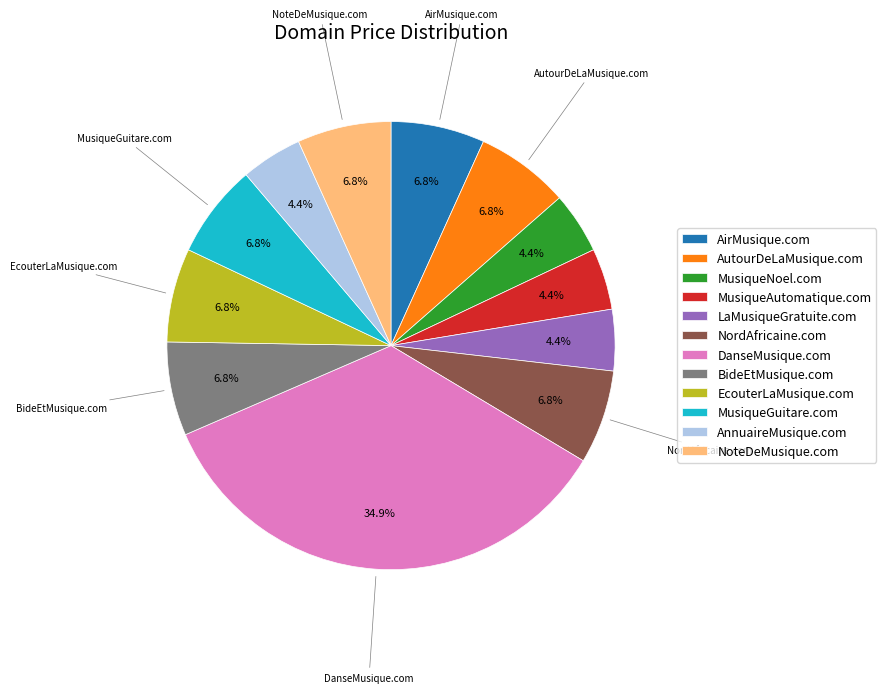

To the nearest percent, what is the combined percentage of EcouterLaMusique.com and MusiqueAutomatique.com?

11%